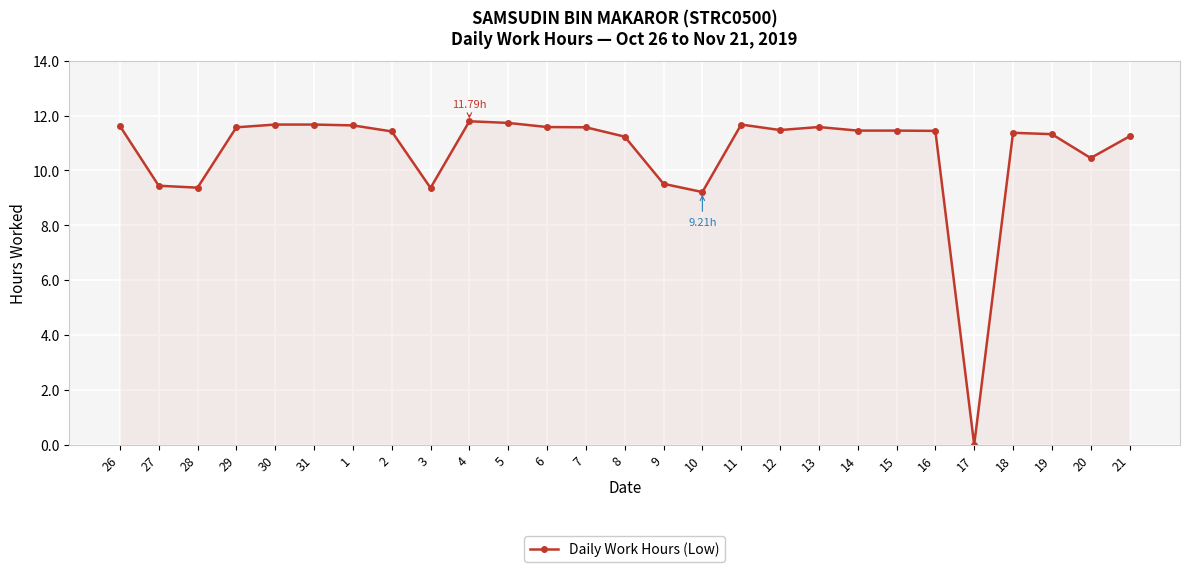

Is this an area chart (filled region under the line)?

No